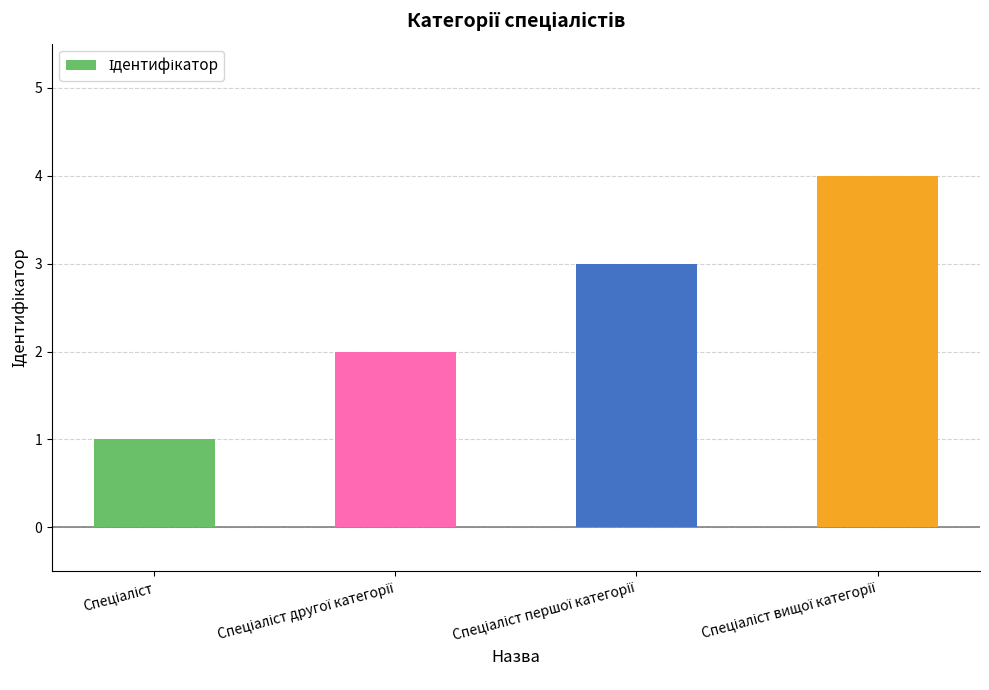

What is the maximum value shown in the chart?

4